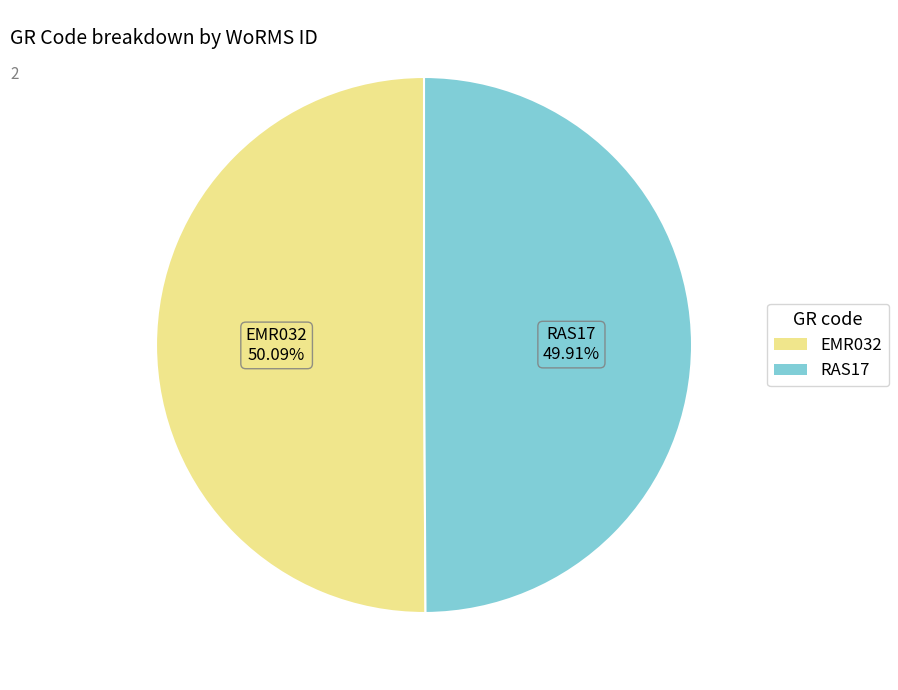

Count the number of slices in the pie.

2